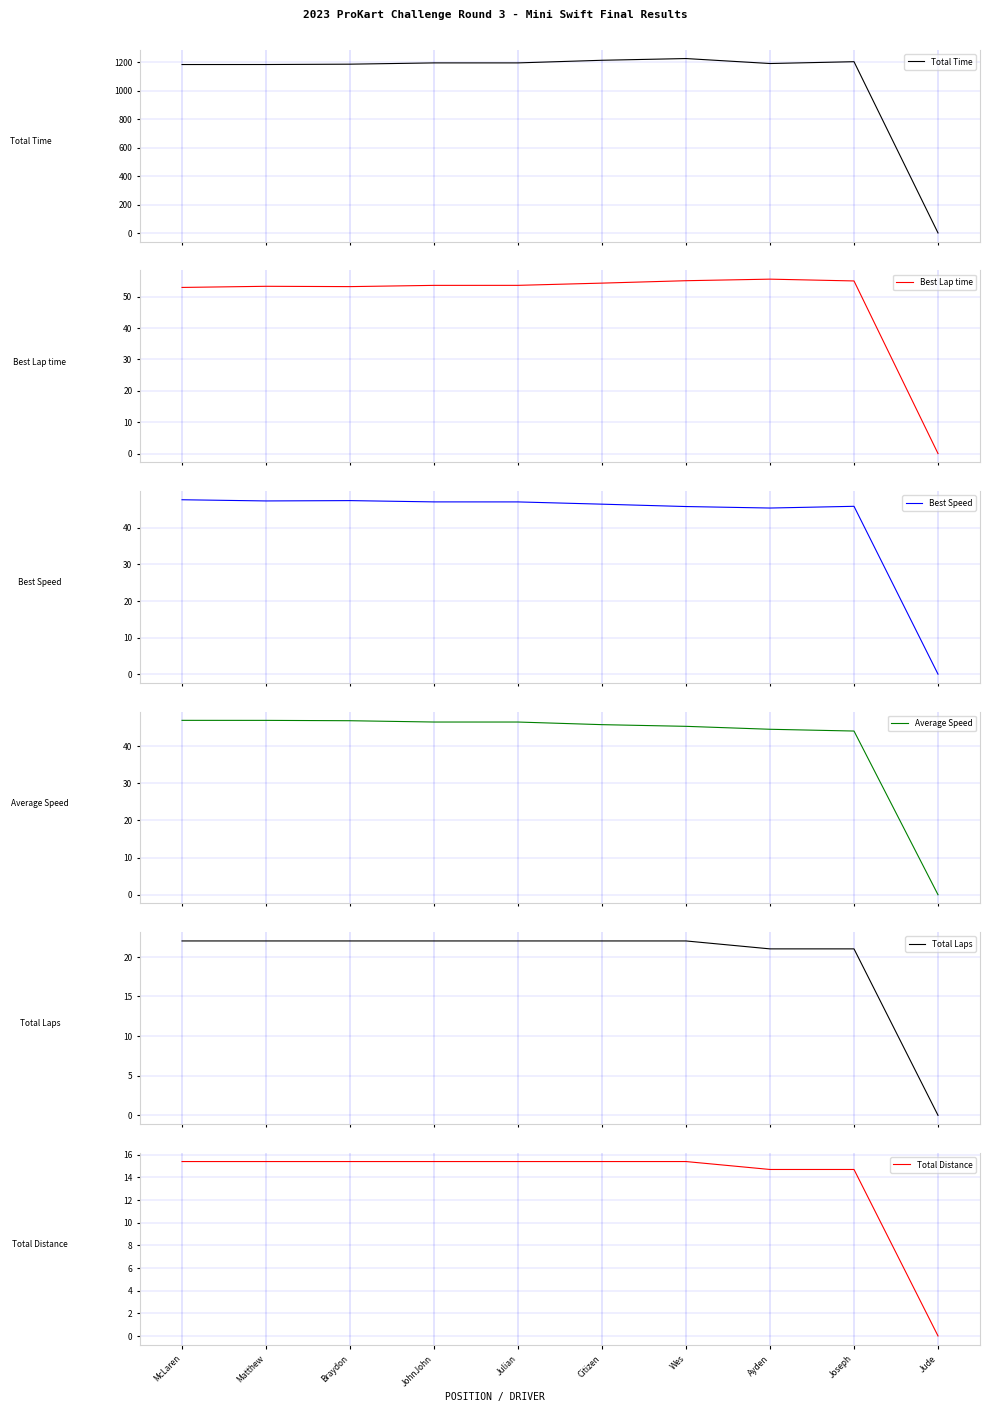

Rank the series at McLaren from highest to lowest value.

Total Time, Best Lap time, Best Speed, Average Speed, Total Laps, Total Distance